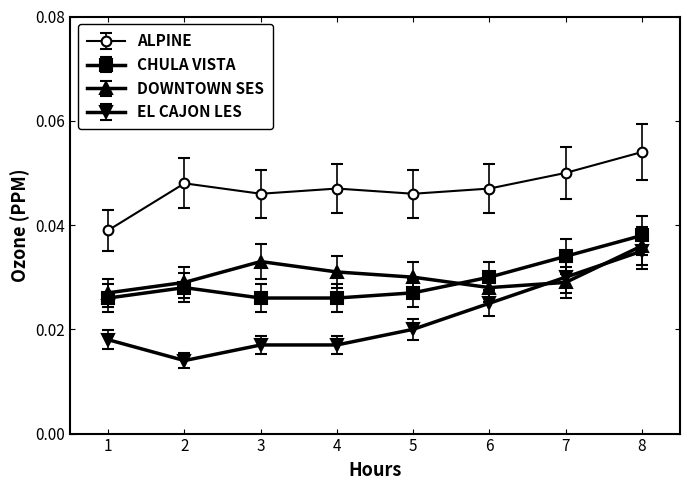

True or false: EL CAJON LES has more than 2 interior local peaks.

False